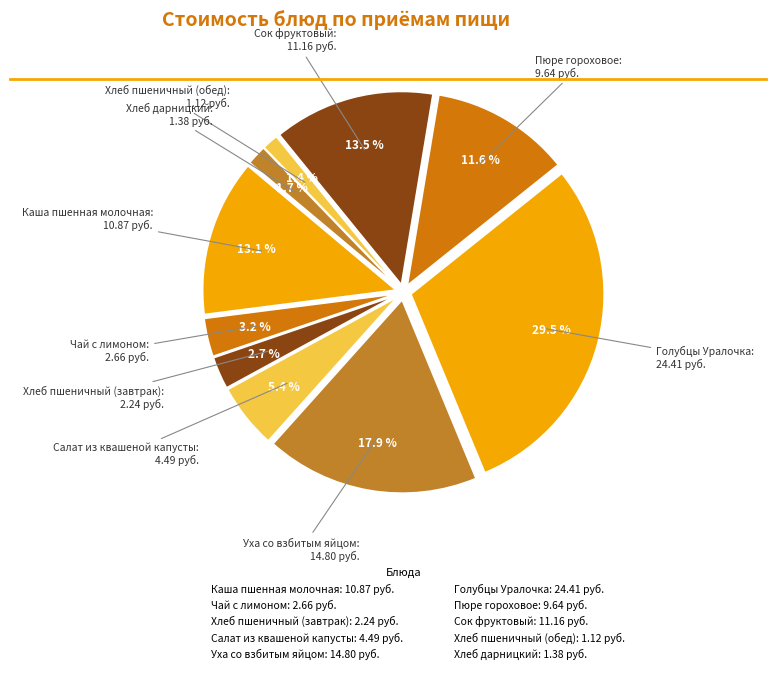

To the nearest percent, what is the combined percentage of Голубцы Уралочка and Чай с лимоном?

33%